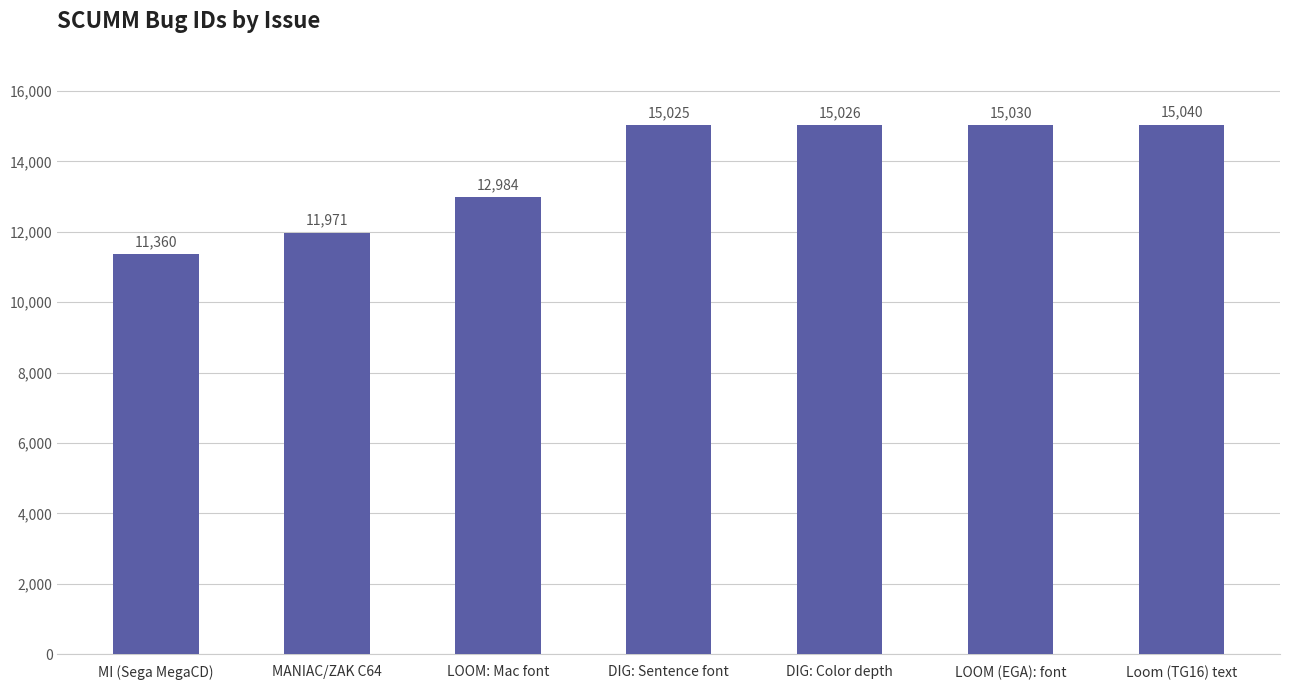

Is it true that the value at LOOM: Mac font is 5225?

False